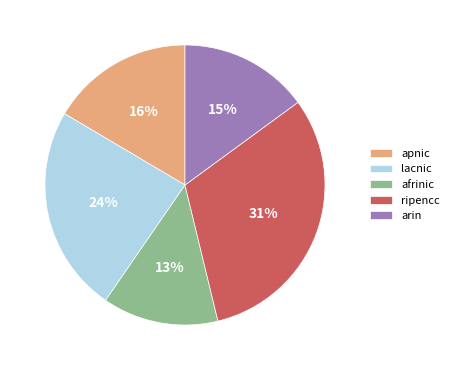

Count the number of slices in the pie.

5